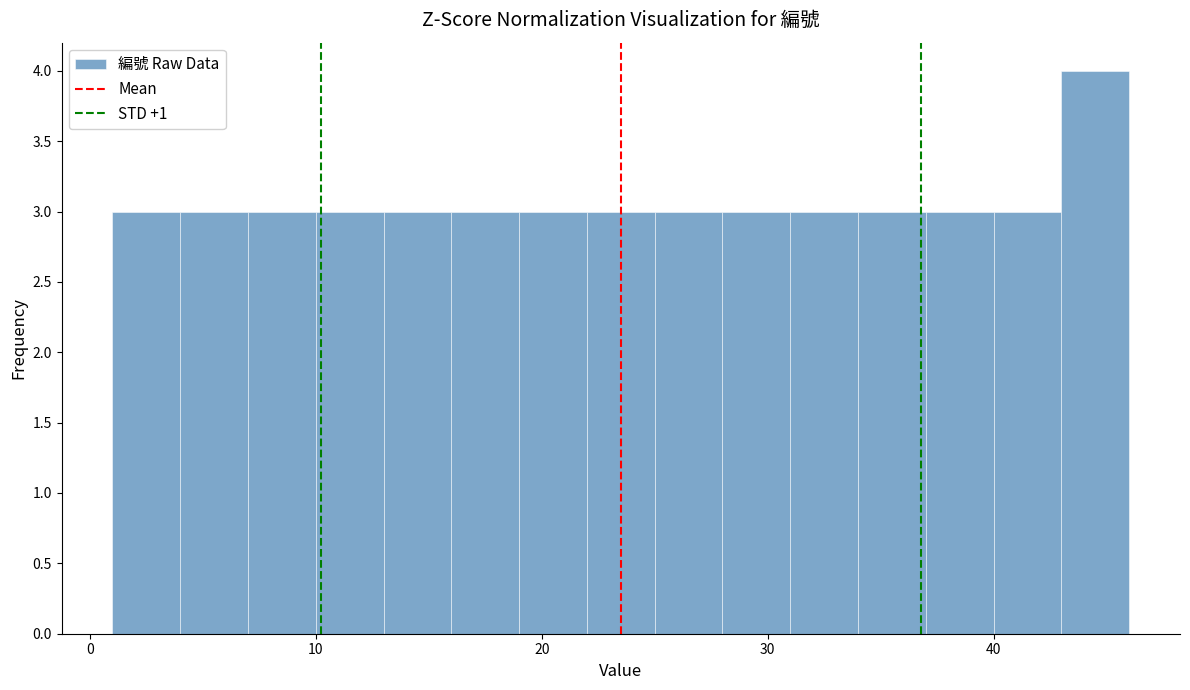

Read against the x-axis, roughly where is the centre of the tallest bar?

45